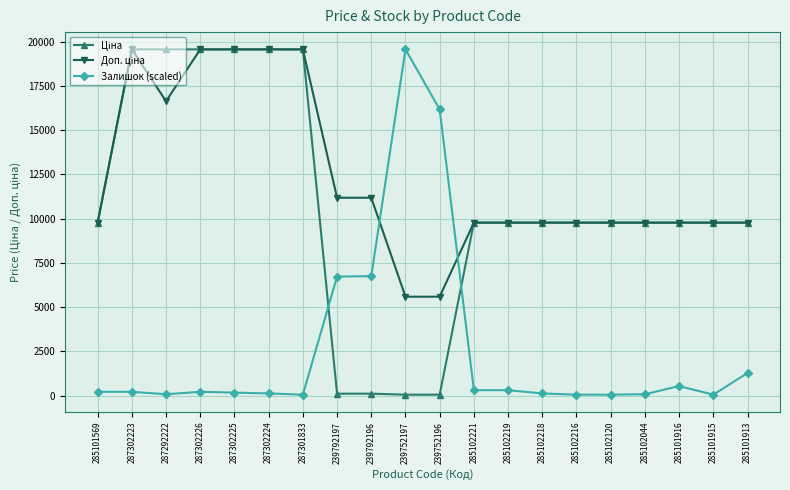

The value of Залишок (scaled) at 285101913 is 1279.6. True or false?

True